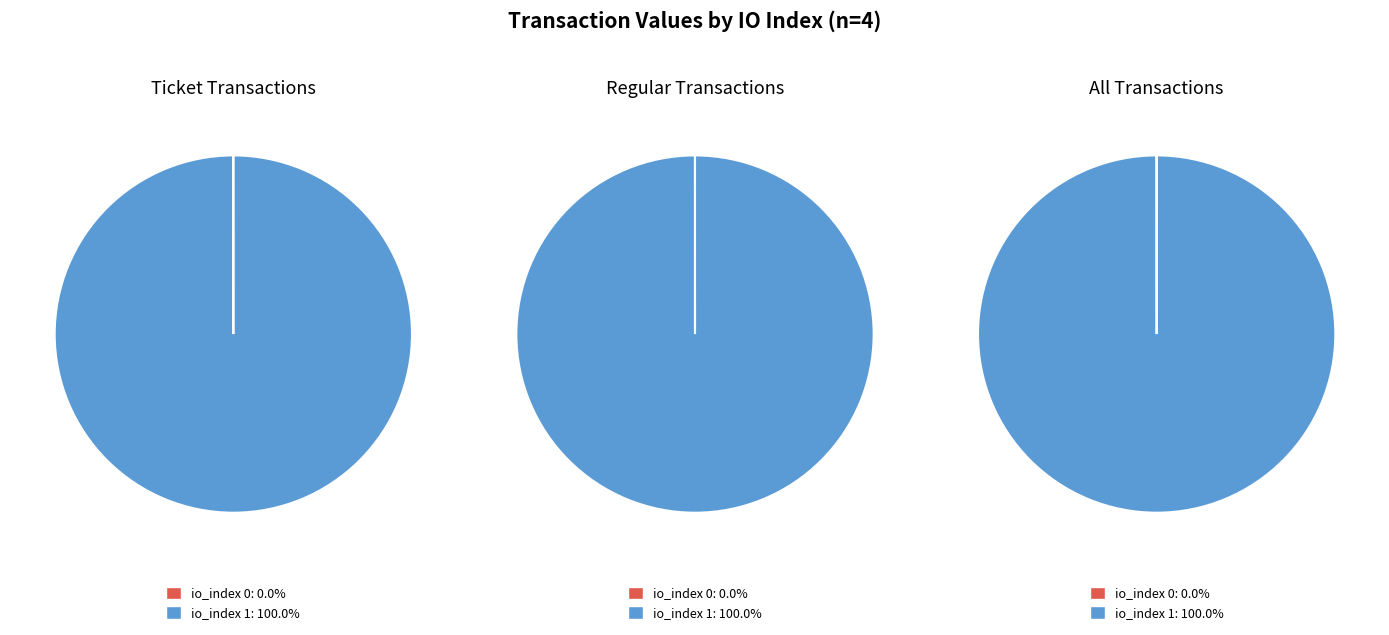

To the nearest percent, what is the combined percentage of io_index=0 and io_index=1?

100%